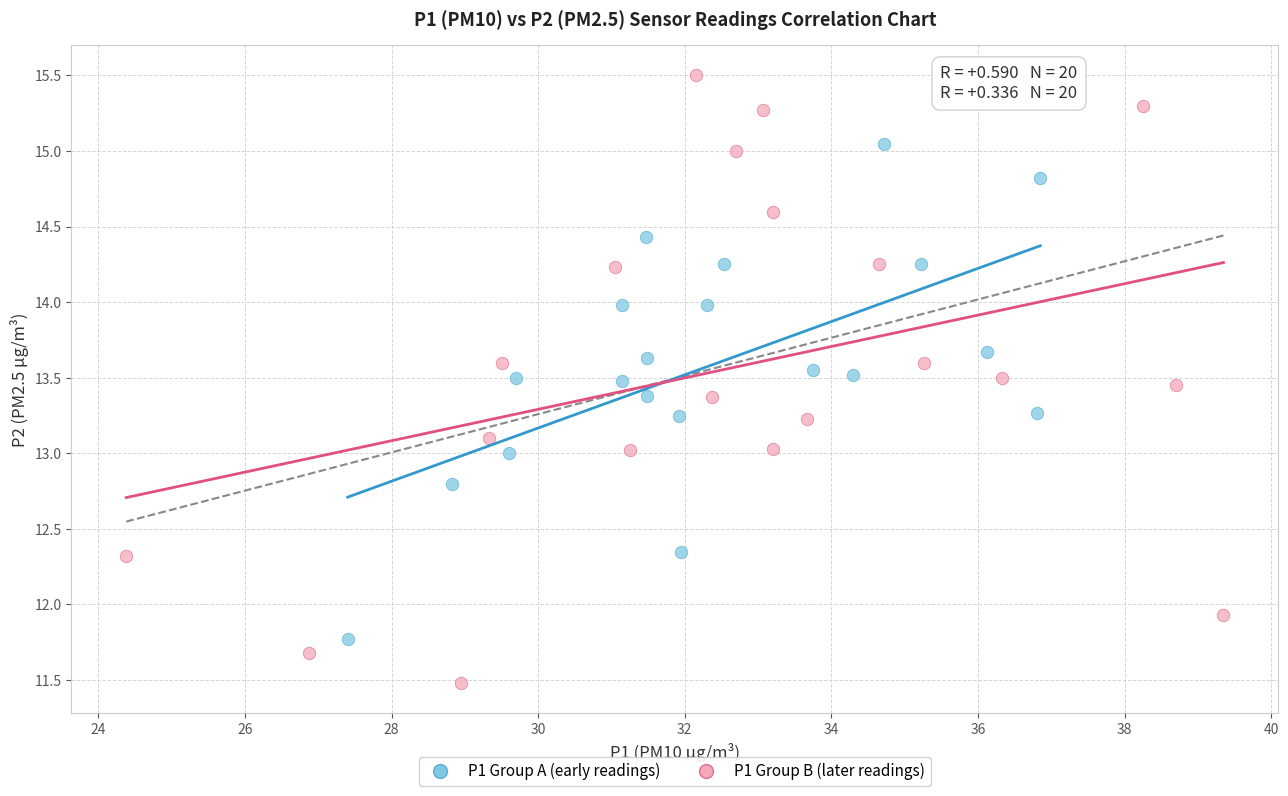

Which series has the widest spread of Y values?

P1 Group B (later readings)